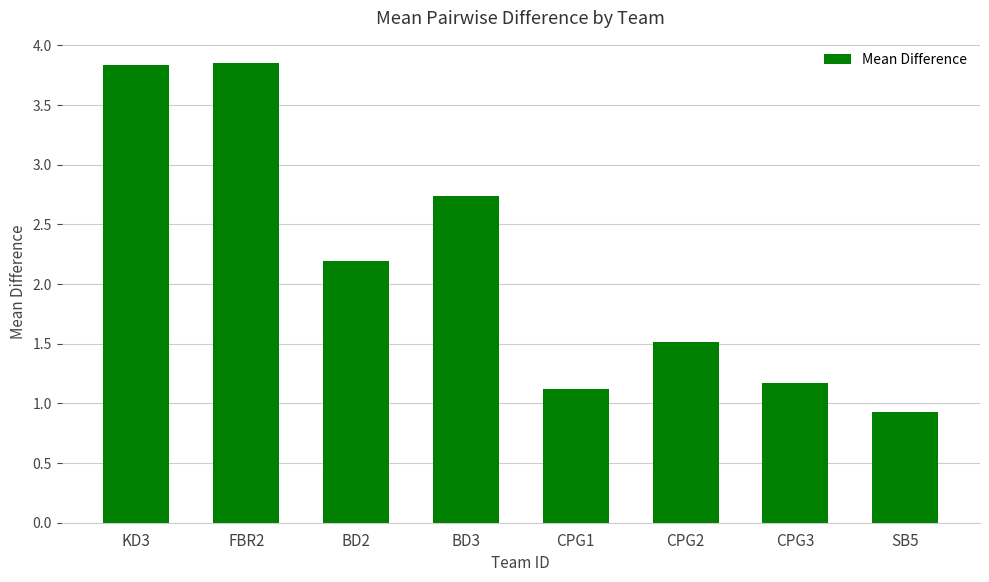

Between BD3 and BD2, which is larger?

BD3